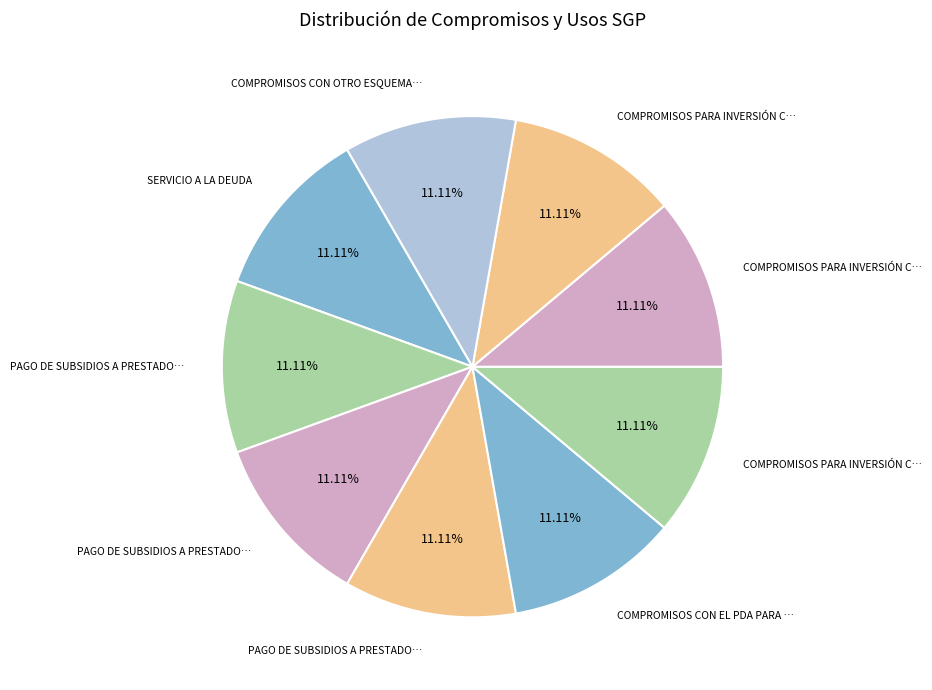

How many slices are in this pie chart?

9